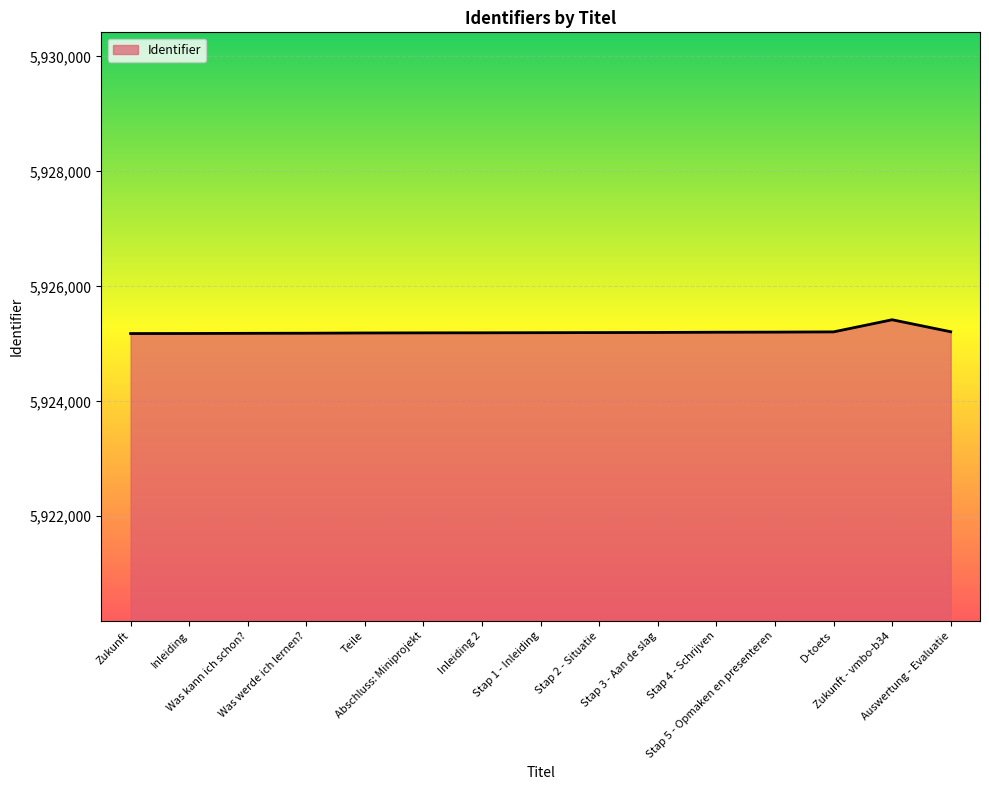

What is the maximum value shown in the chart?

5925419